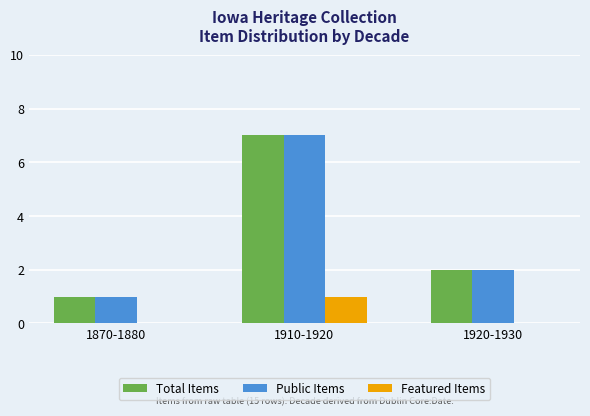

The value of Total Items at 1920-1930 is 1. True or false?

False